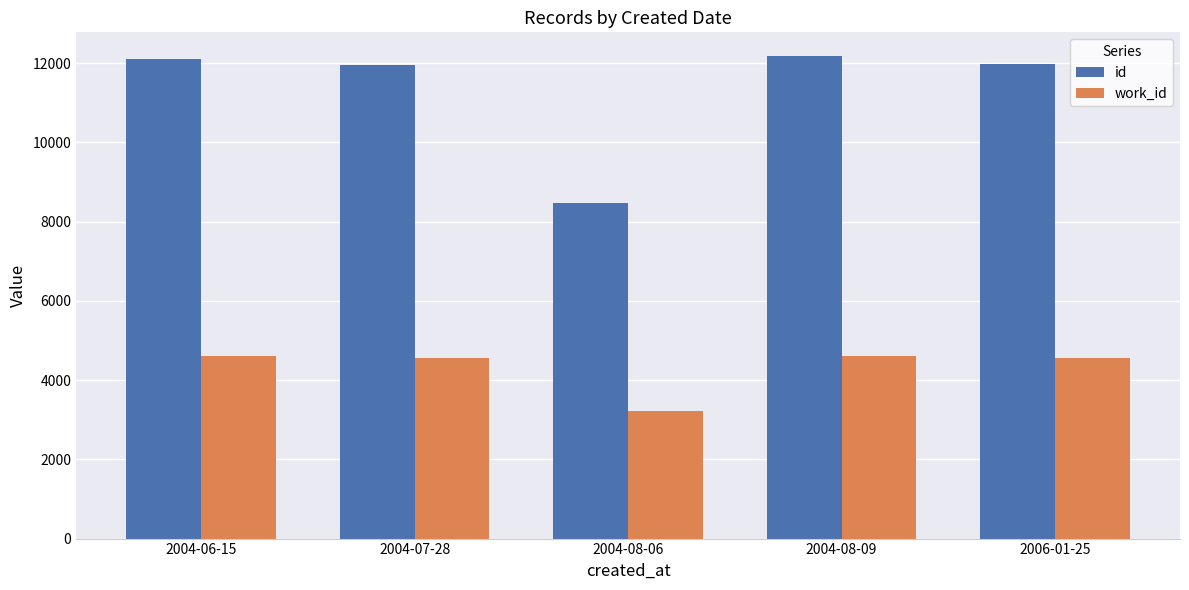

Are the bars horizontal?

No